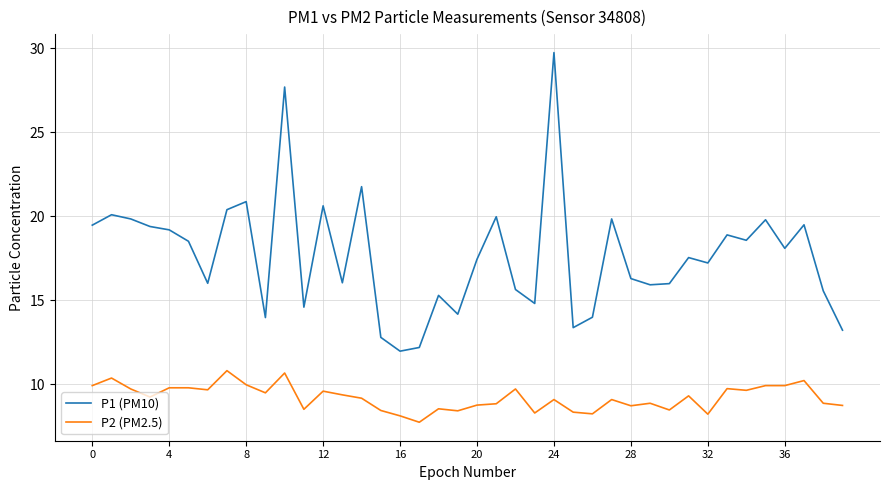

Which series has the largest total across all categories?

P1 (PM10)